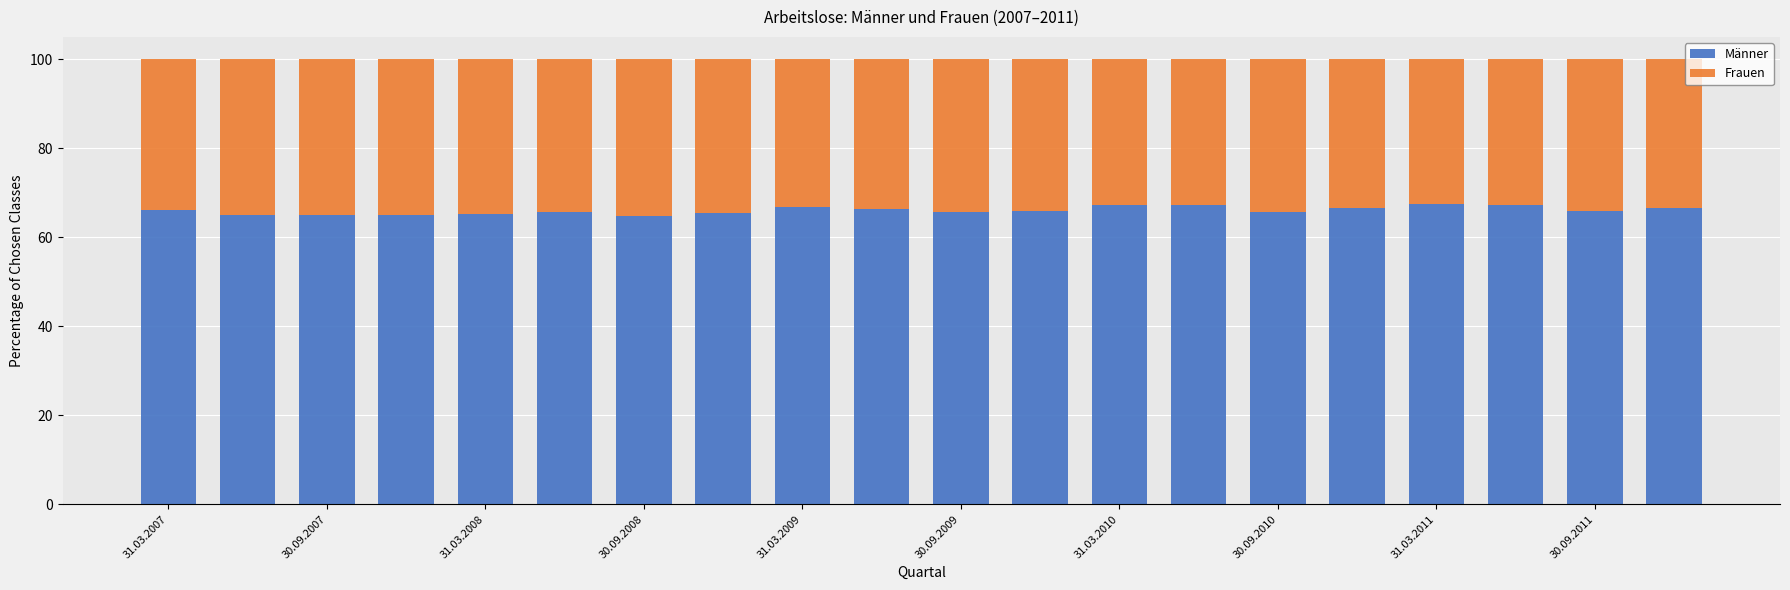

What is the average value of the Männer series?

66.0